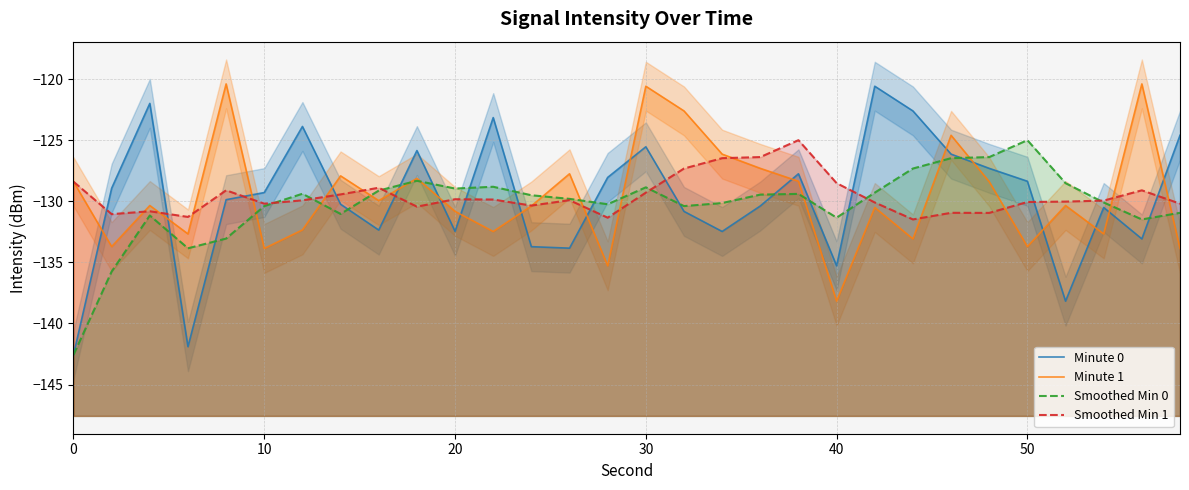

Count the number of data series in this chart.

4